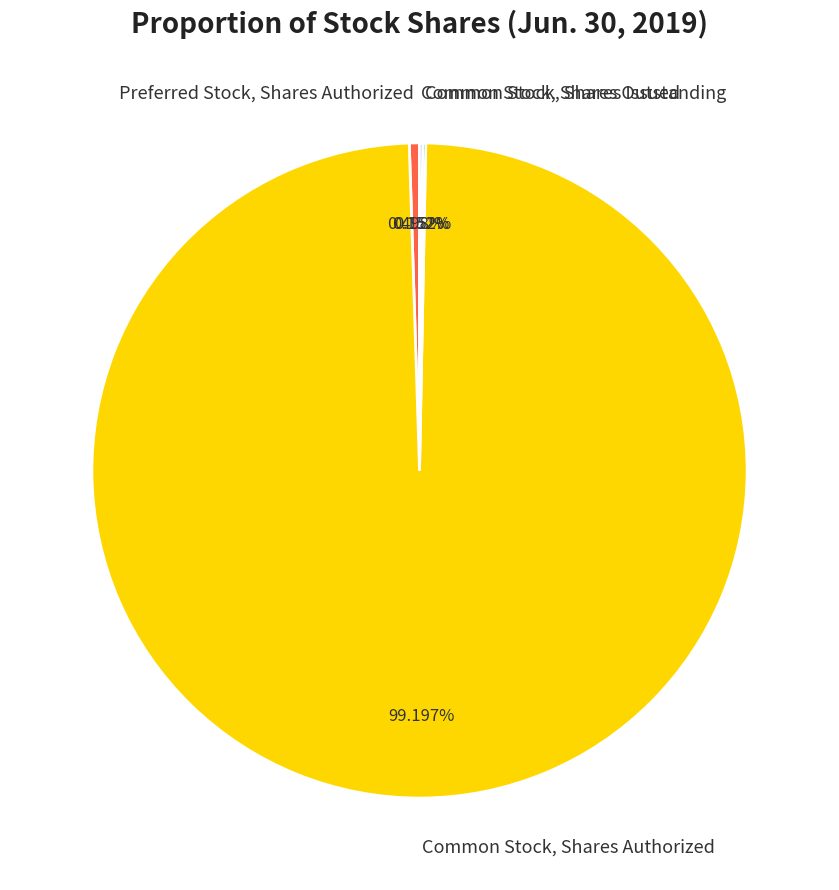

Which slice represents more than half of the pie?

Common Stock, Shares Authorized